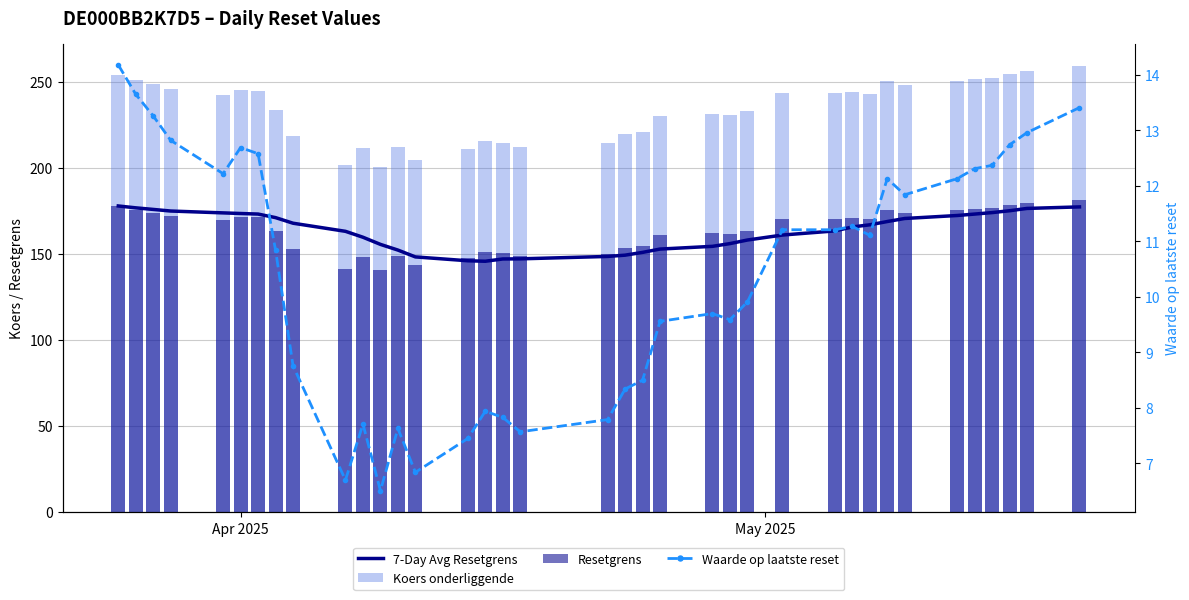

What is the maximum value for 7-Day Avg Resetgrens?

177.7